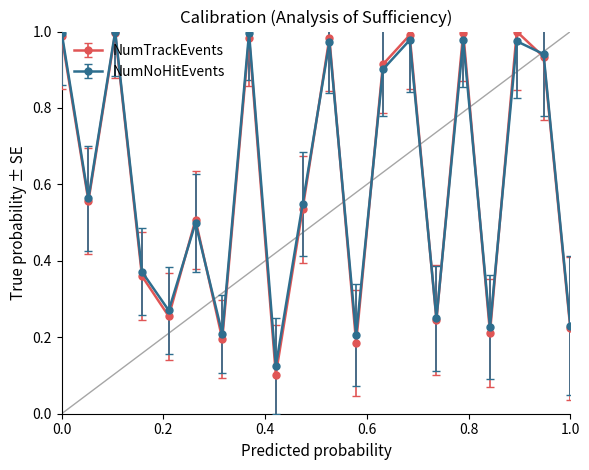

What is the sum of all NumTrackEvents values?

12.2